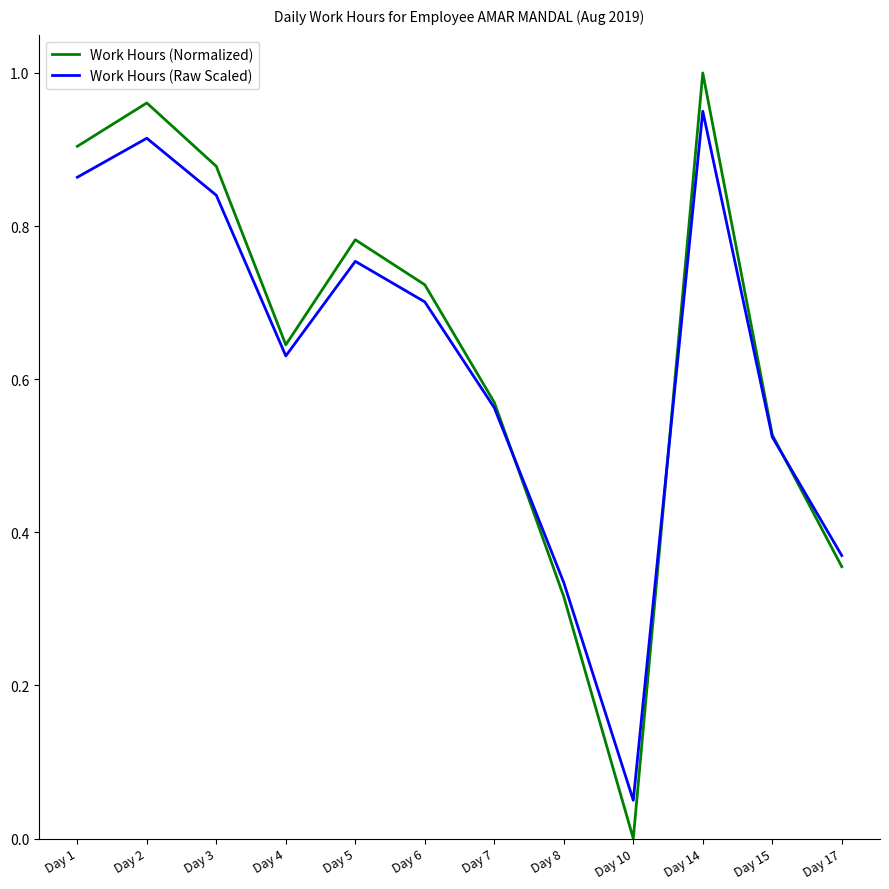

In Work Hours (Raw Scaled), how many points are higher than both neighbors (excluding endpoints)?

3